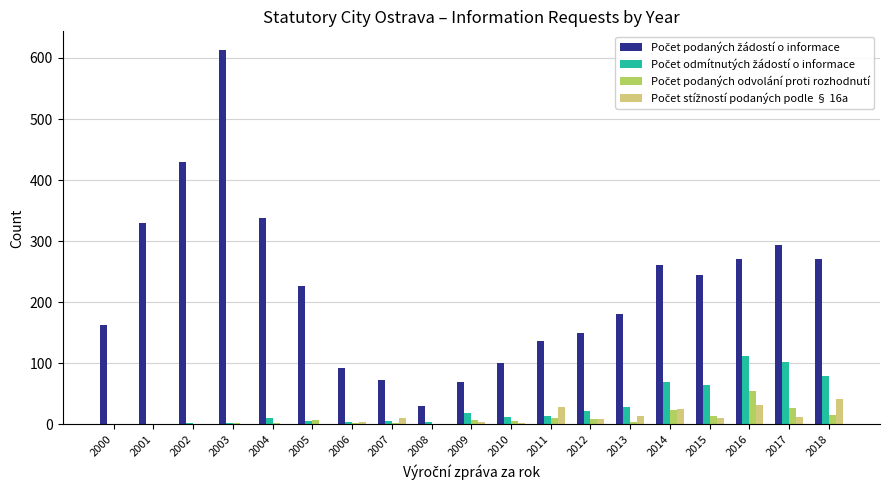

At which category is the sum across all series the highest?

2003